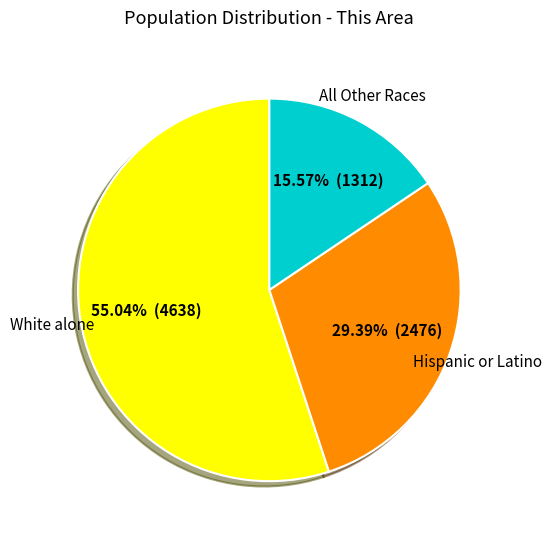

Is there any slice that represents more than half of the pie?

Yes